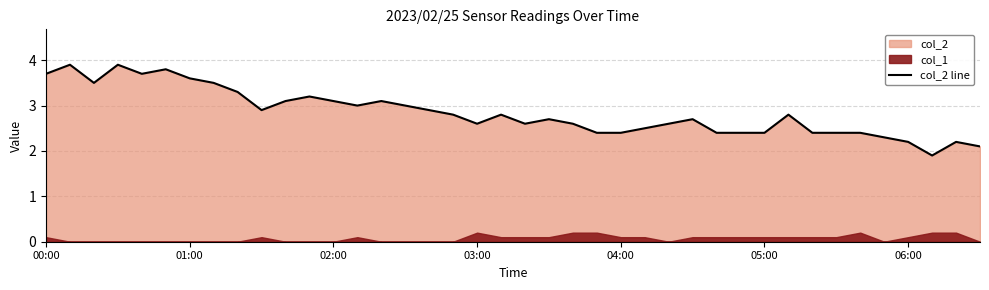

The chart shows a value of 2.4 at 32. True or false?

True